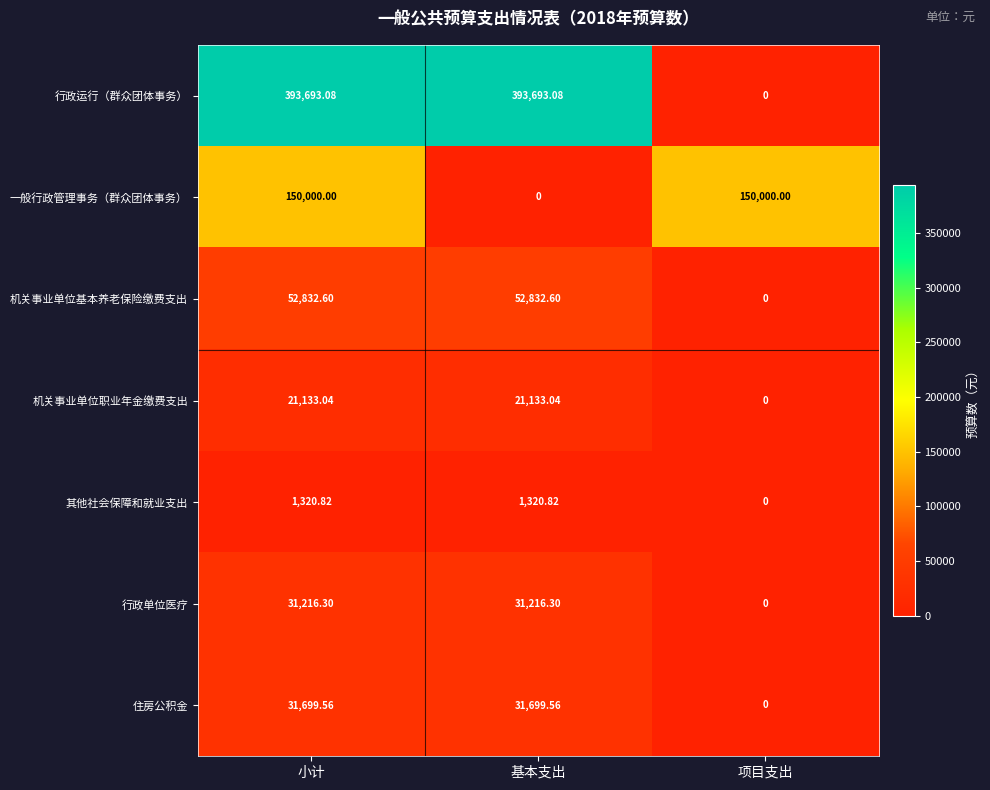

Rank the series by their maximum value, from lowest to highest.

其他社会保障和就业支出, 机关事业单位职业年金缴费支出, 行政单位医疗, 住房公积金, 机关事业单位基本养老保险缴费支出, 一般行政管理事务（群众团体事务）, 行政运行（群众团体事务）